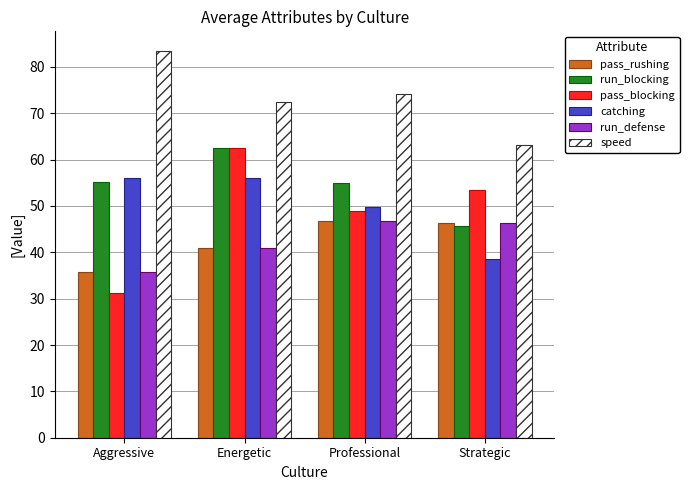

What is the total value across all series at Energetic?

335.5